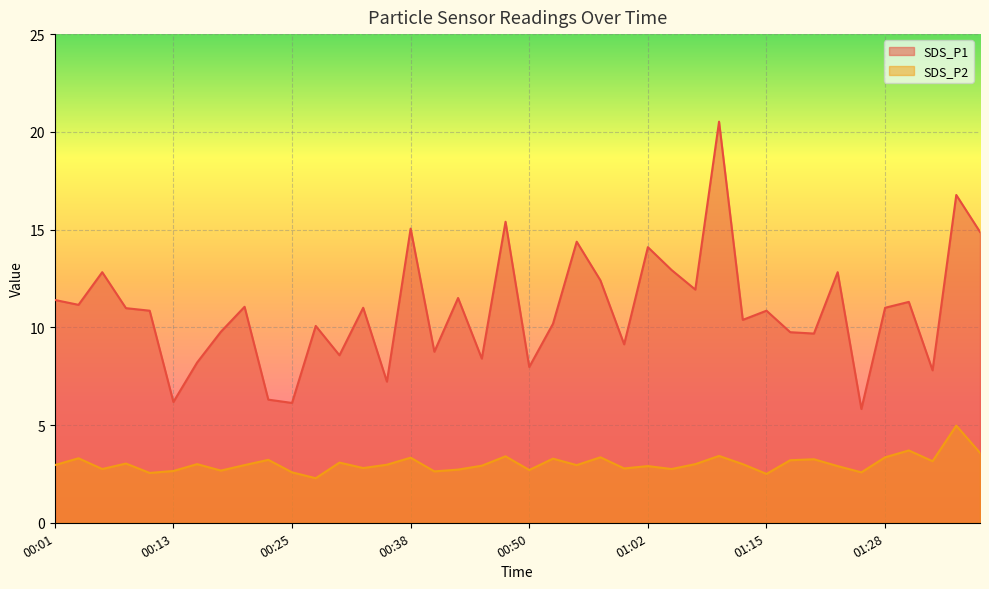

Rank the series by their maximum value, from lowest to highest.

SDS_P2, SDS_P1